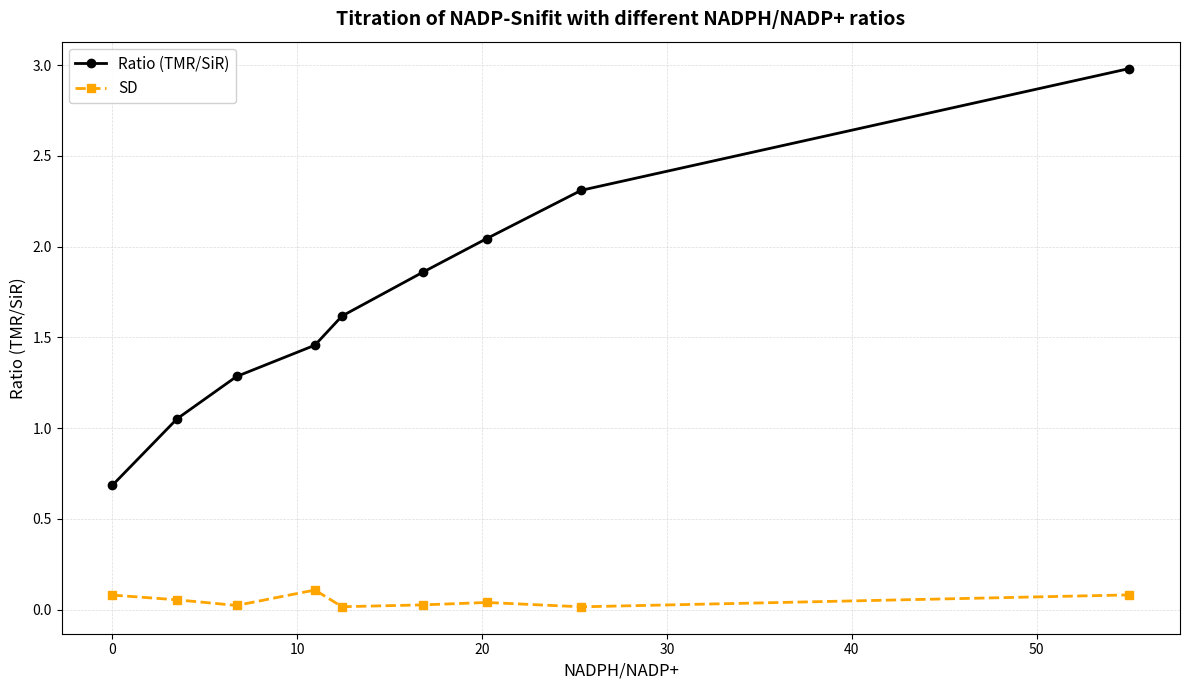

How many lines are shown in the chart?

2